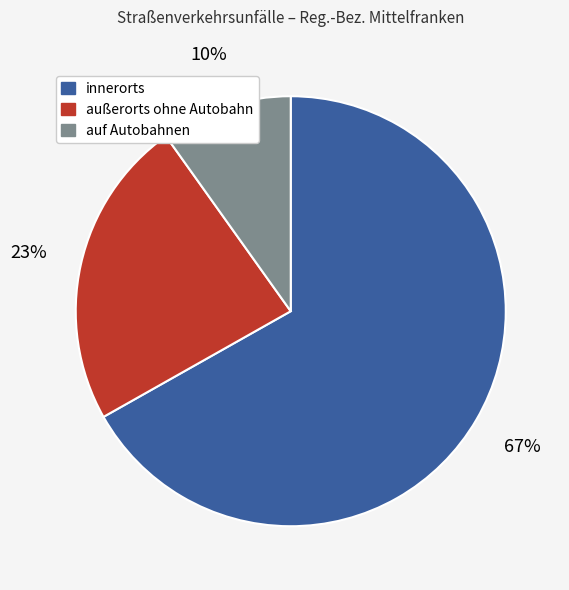

Rank the categories by value from lowest to highest.

auf Autobahnen, außerorts ohne Autobahn, innerorts